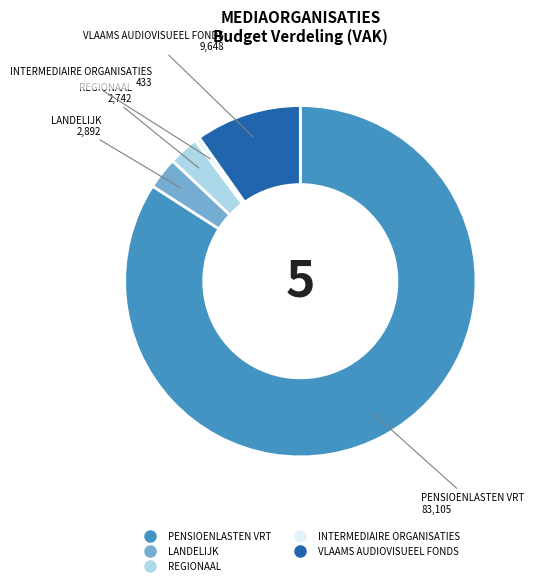

What is the ratio of the value at VLAAMS AUDIOVISUEEL FONDS to the value at PENSIOENLASTEN VRT?

0.1